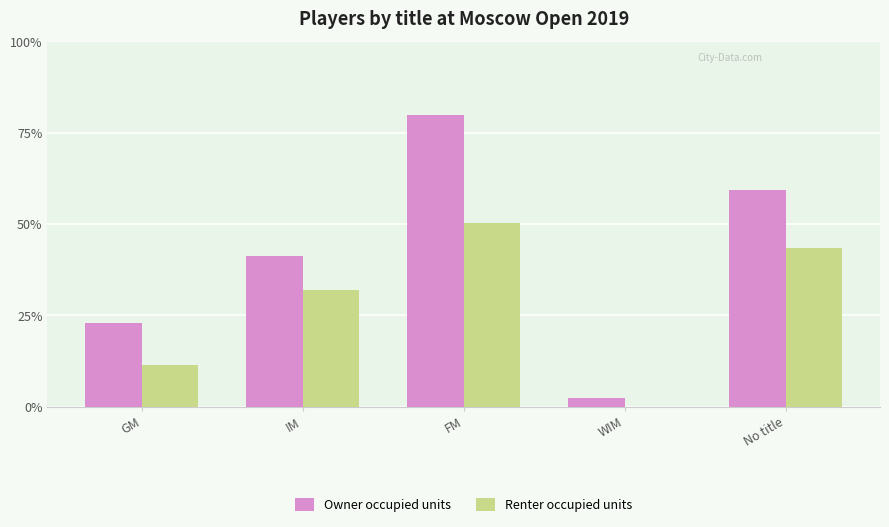

Is the value of Renter occupied units at IM greater than the value of Owner occupied units at WIM?

Yes